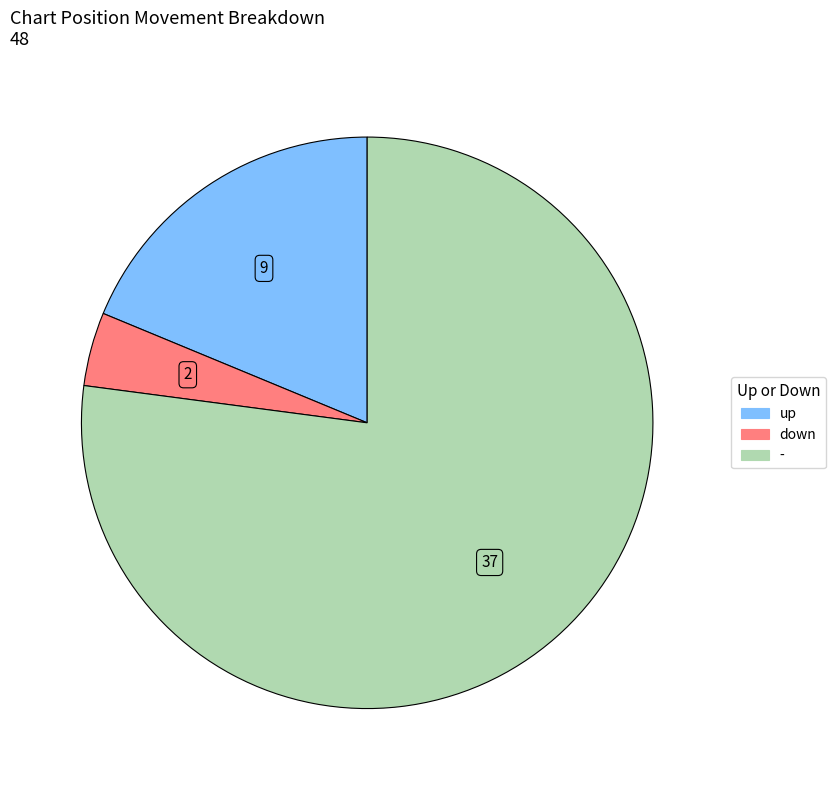

What is the majority slice?

-